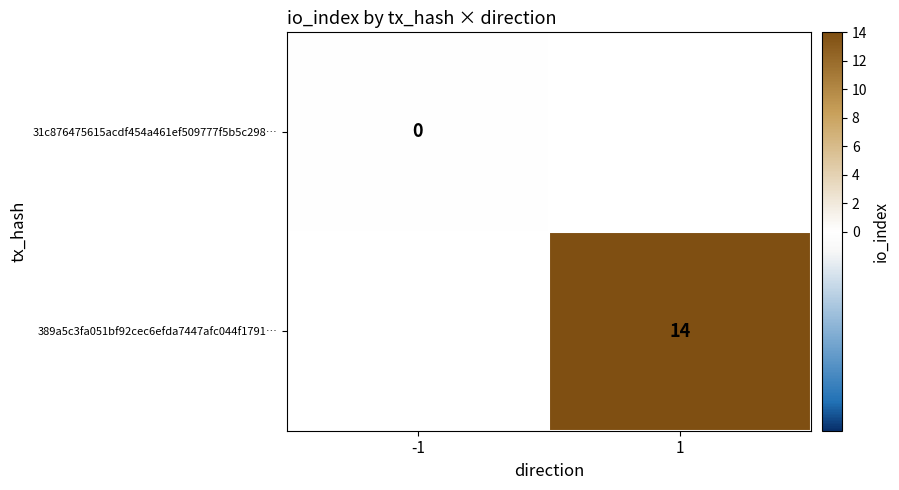

Rank the series at -1 from highest to lowest value.

31c876475615acdf454a461ef509777f5b5c298…, 389a5c3fa051bf92cec6efda7447afc044f1791…